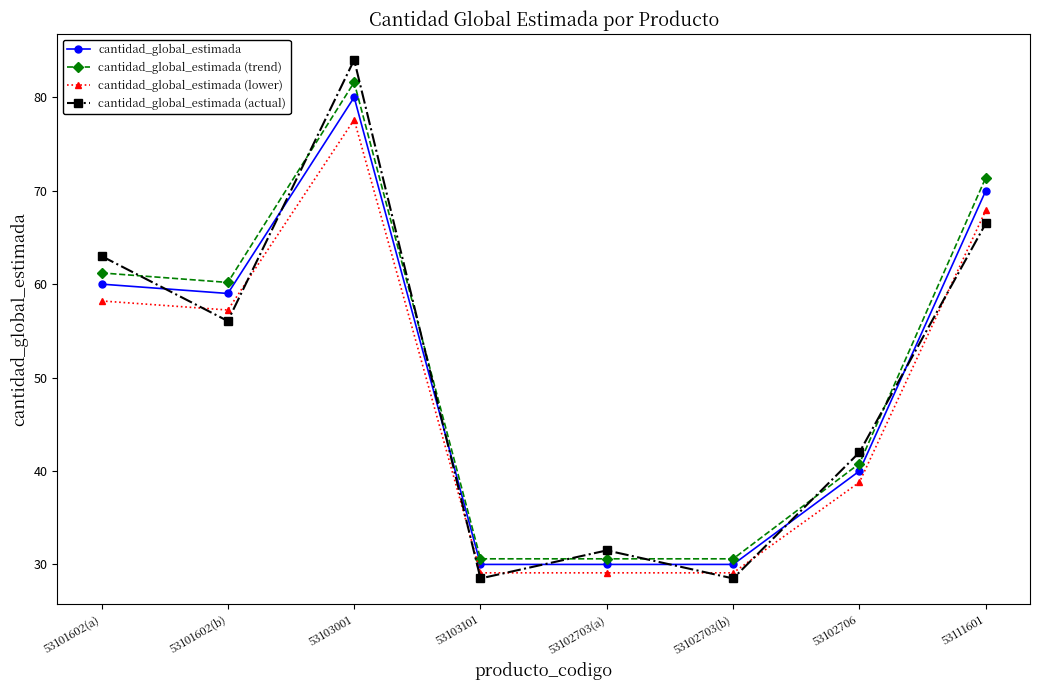

Where is the first local maximum for cantidad_global_estimada?

53103001